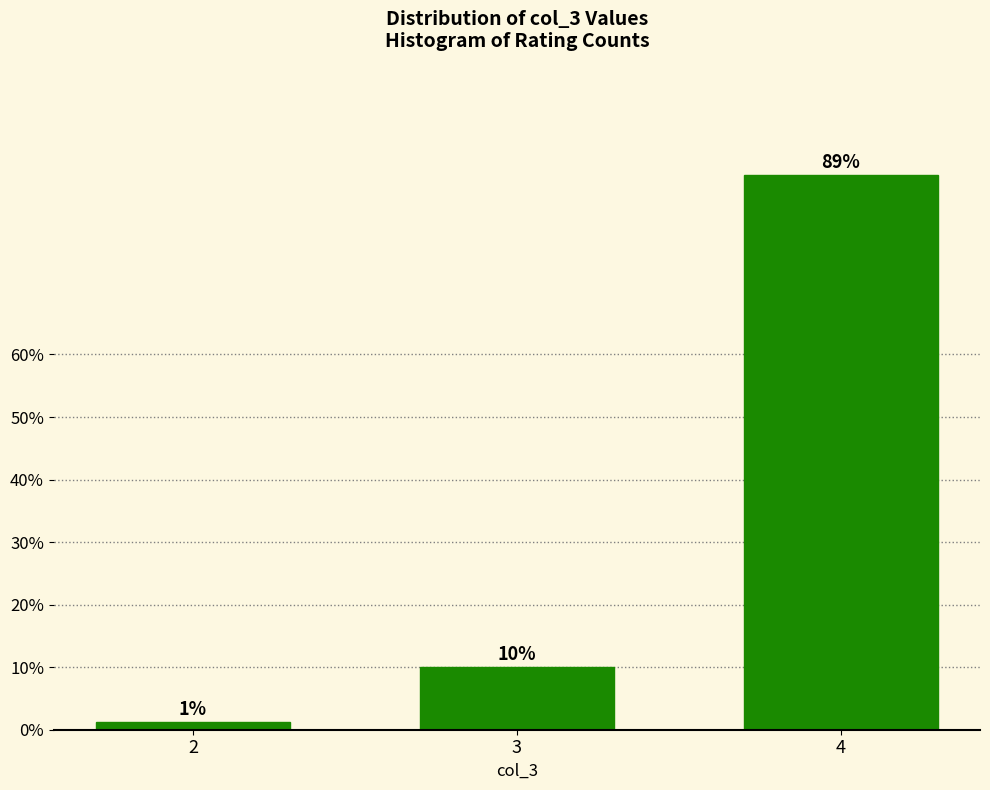

What is the sum of all values?

100.0